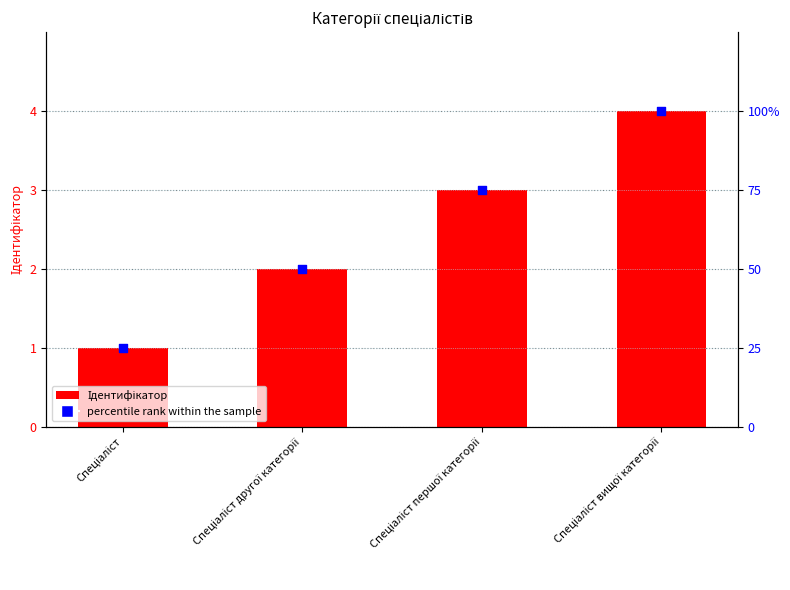

At which category is the sum across all series the highest?

Спеціаліст вищої категорії